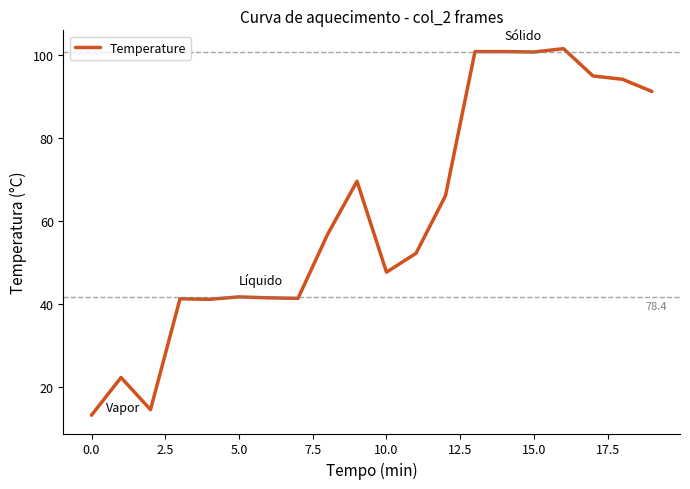

What is the difference between the maximum and minimum values?

88.2